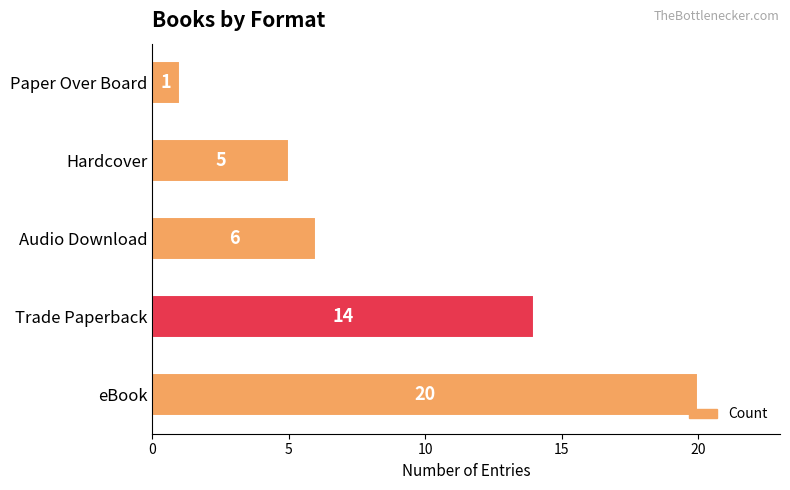

What is the approximate value at Trade Paperback, to the nearest 10?

10